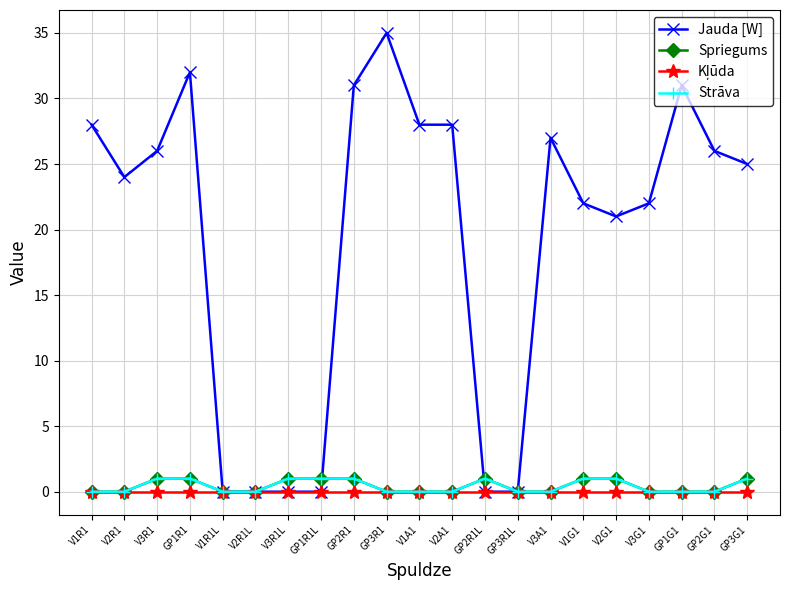

Which series has the widest spread of values?

Jauda [W]